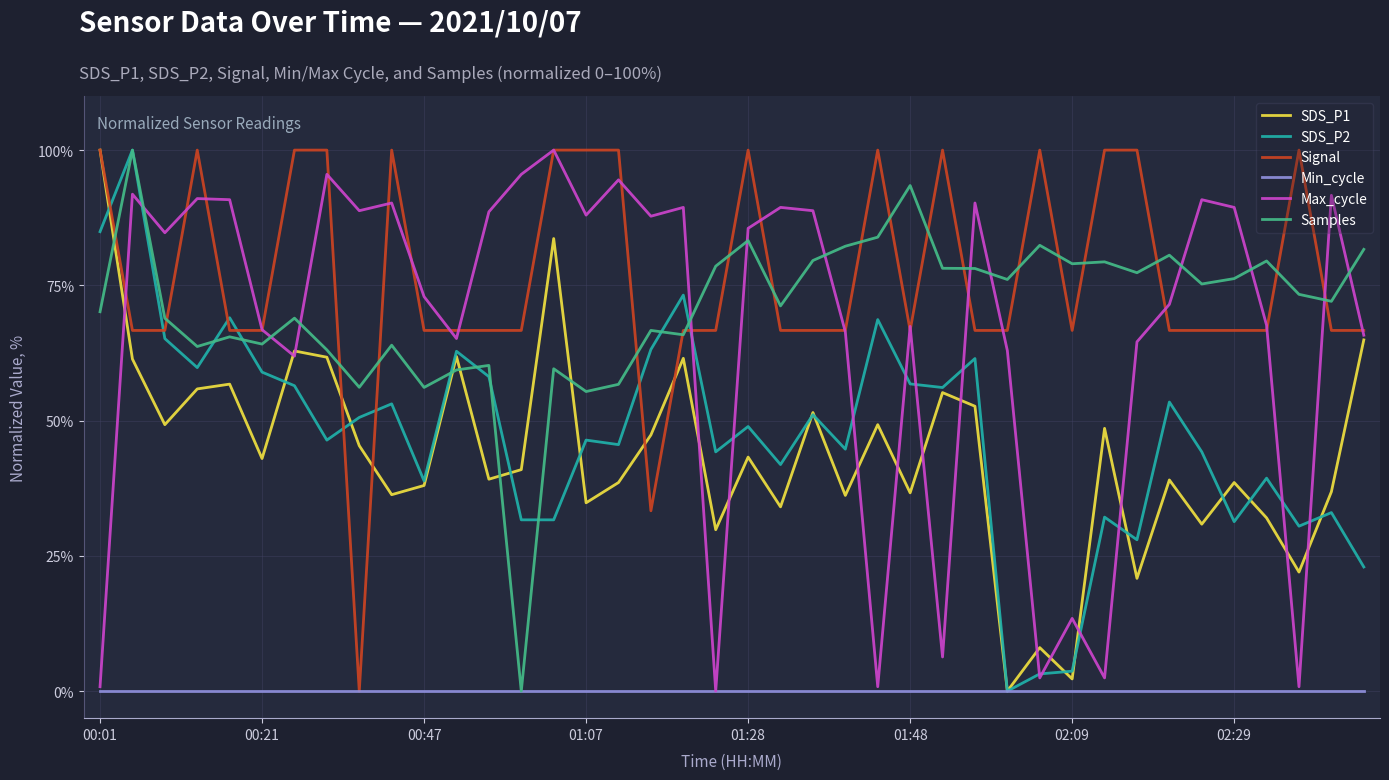

What is the greatest value displayed?

100.0